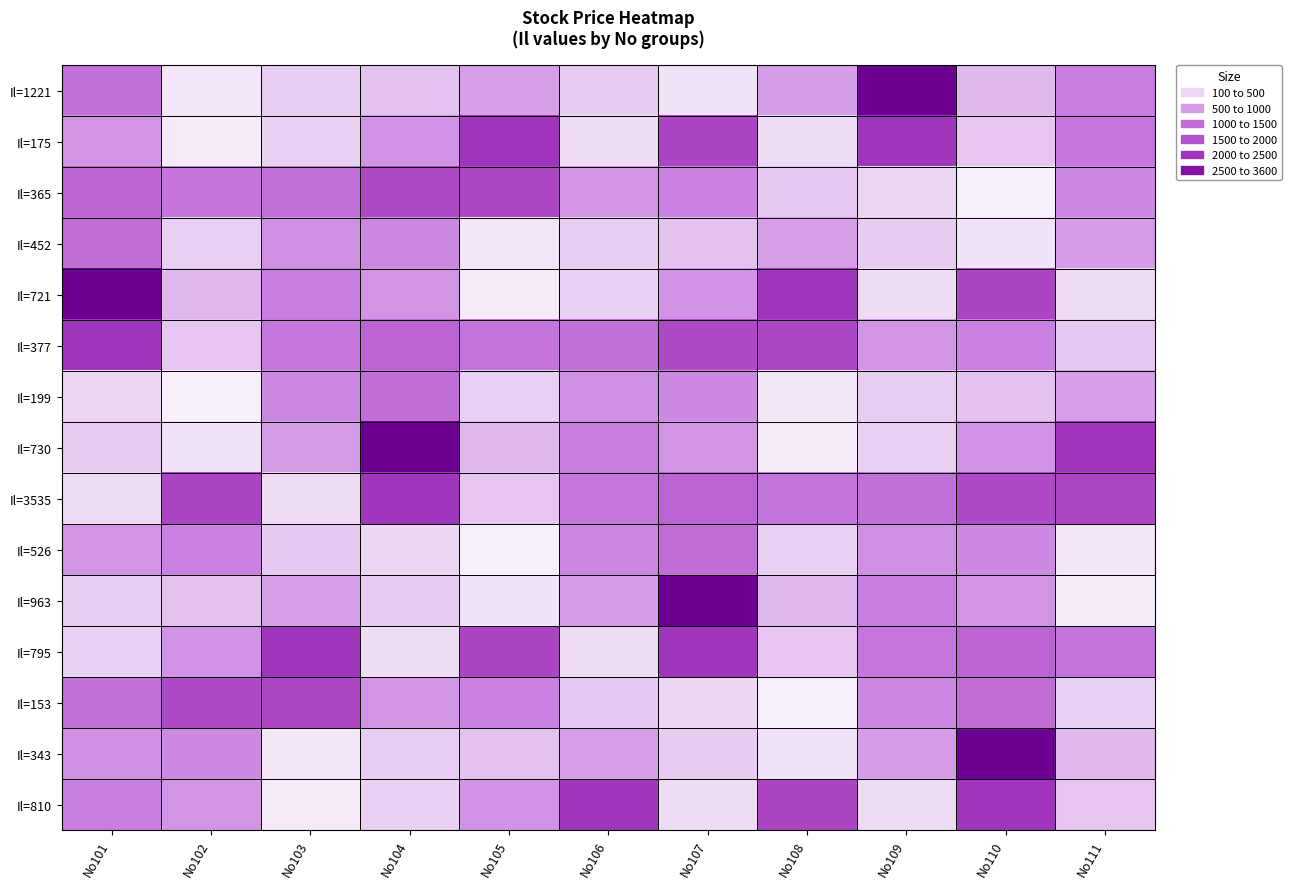

What is the difference between the highest and lowest values at No105?

2136